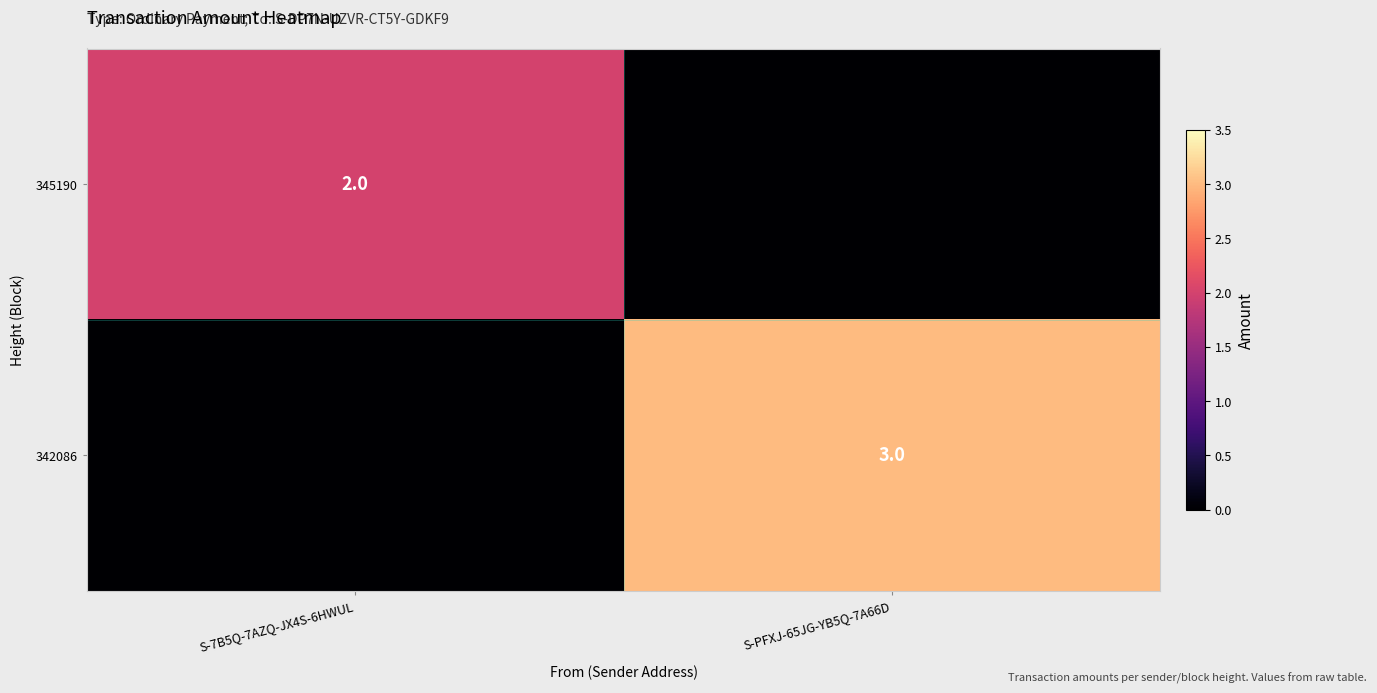

The value of 342086 at S-PFXJ-65JG-YB5Q-7A66D is 1. True or false?

False